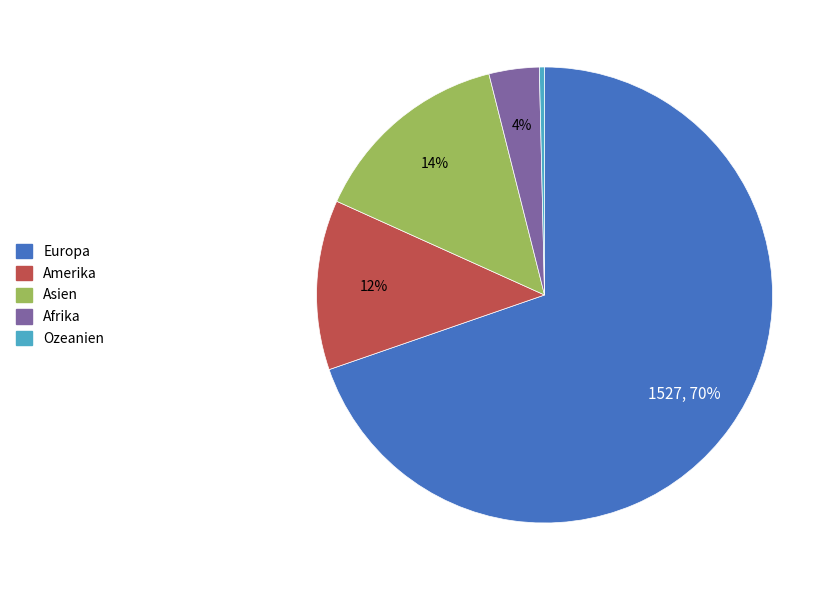

To the nearest percent, what is the average slice percentage?

20%